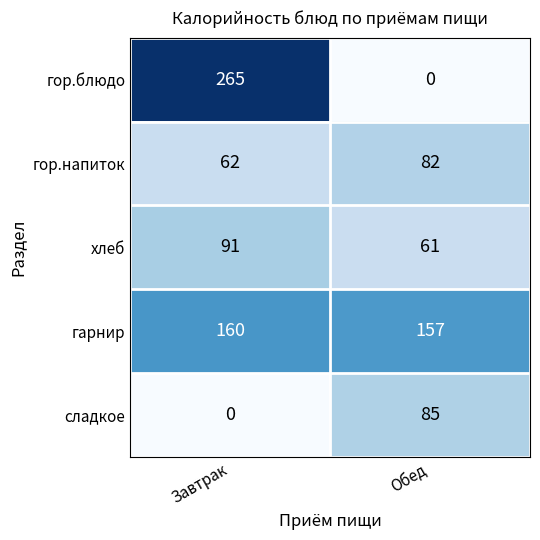

At which category does the chart reach its peak across all series?

Завтрак